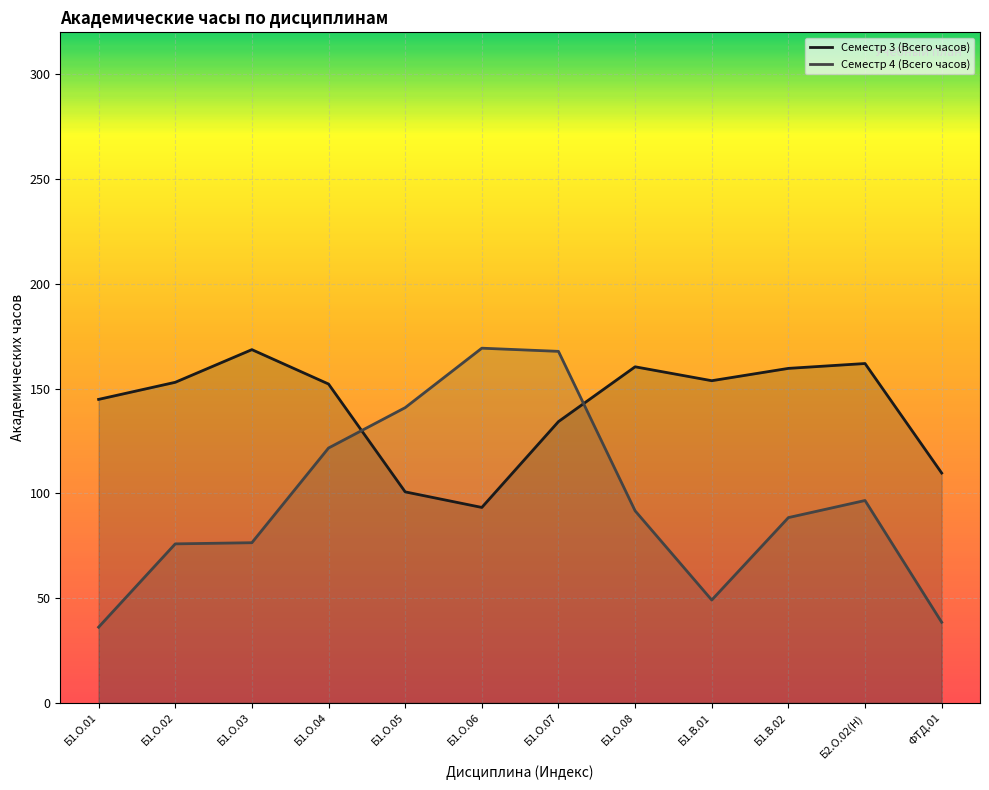

What are all the series names shown in the legend?

Семестр 3 (Всего часов) (line), Семестр 4 (Всего часов) (line)